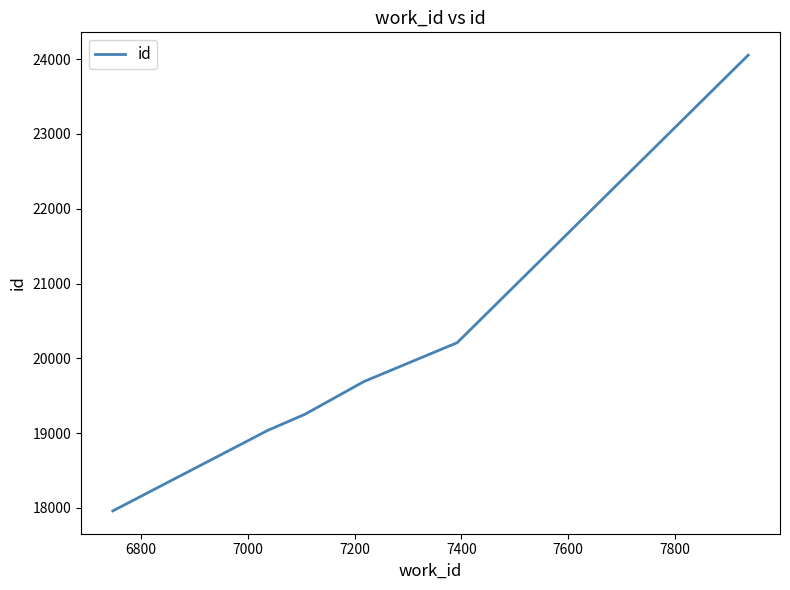

Reading left to right, extract all data points from this chart.

17959	19024	19026	19252	19688	20209	24054